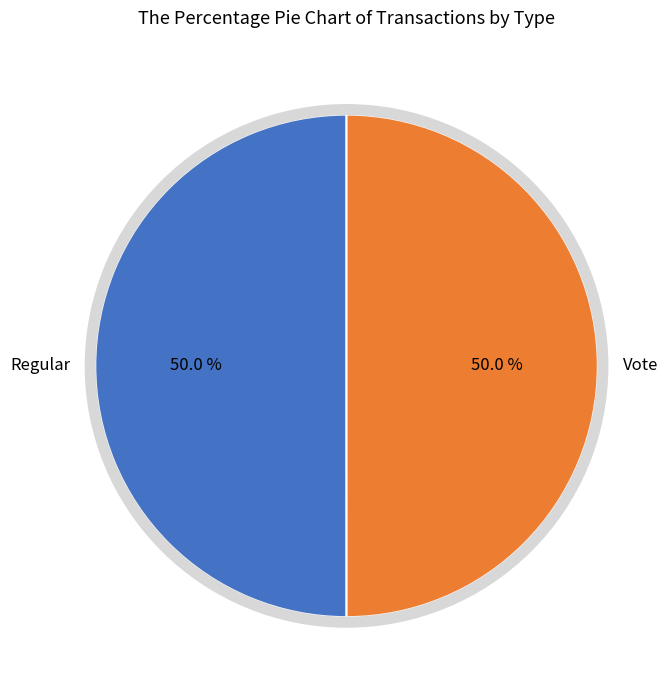

How many segments does this pie chart have?

2